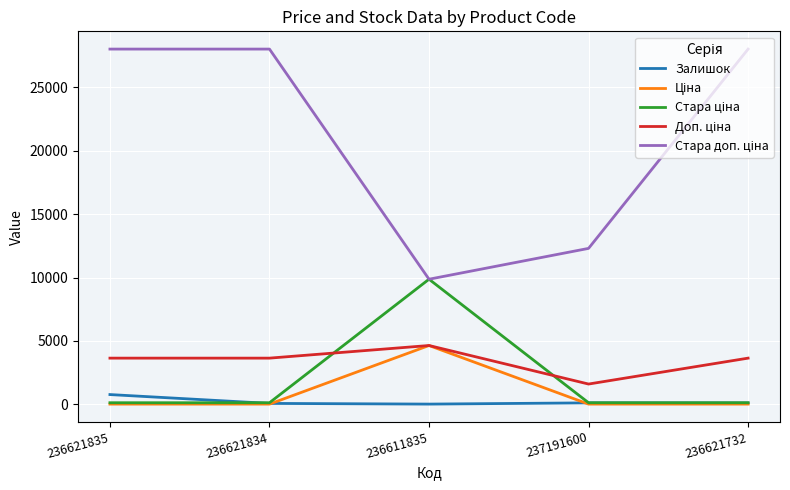

Is this an area chart (filled region under the line)?

No